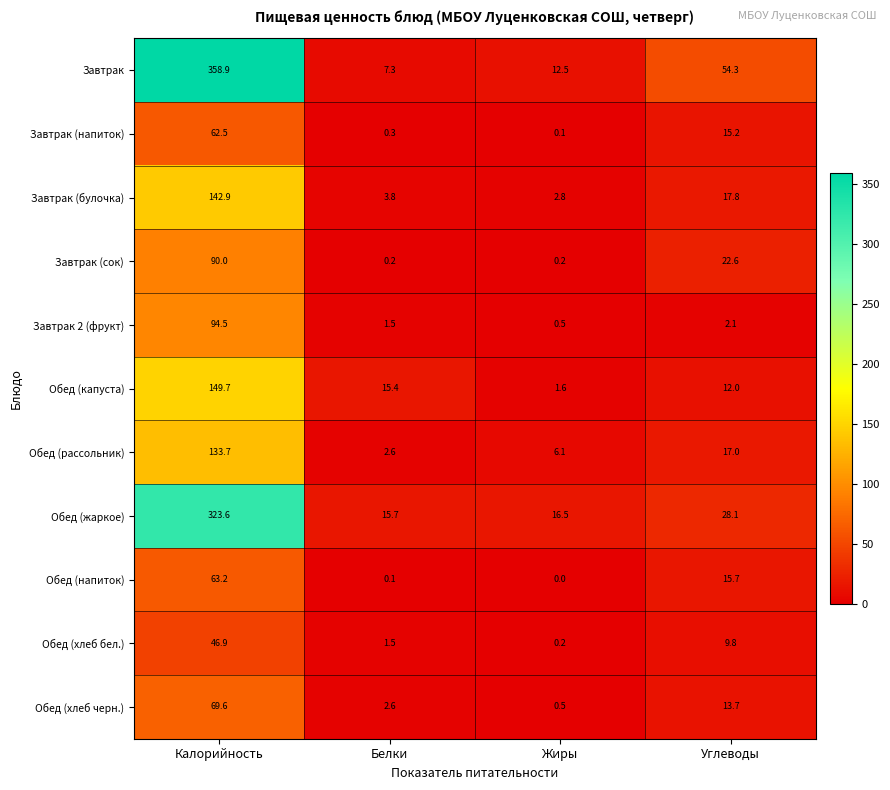

The Завтрак (напиток) series shows 0.1 at Жиры. True or false?

True